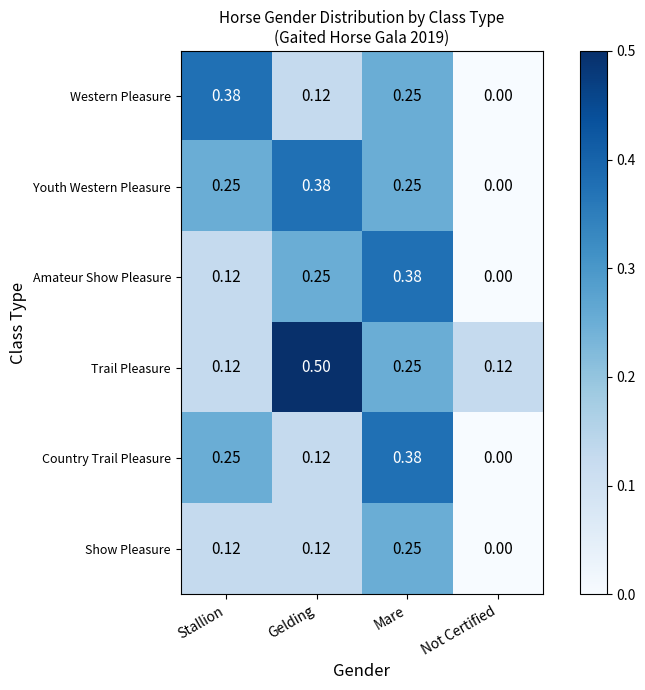

Which series has the largest total across all categories?

Trail Pleasure